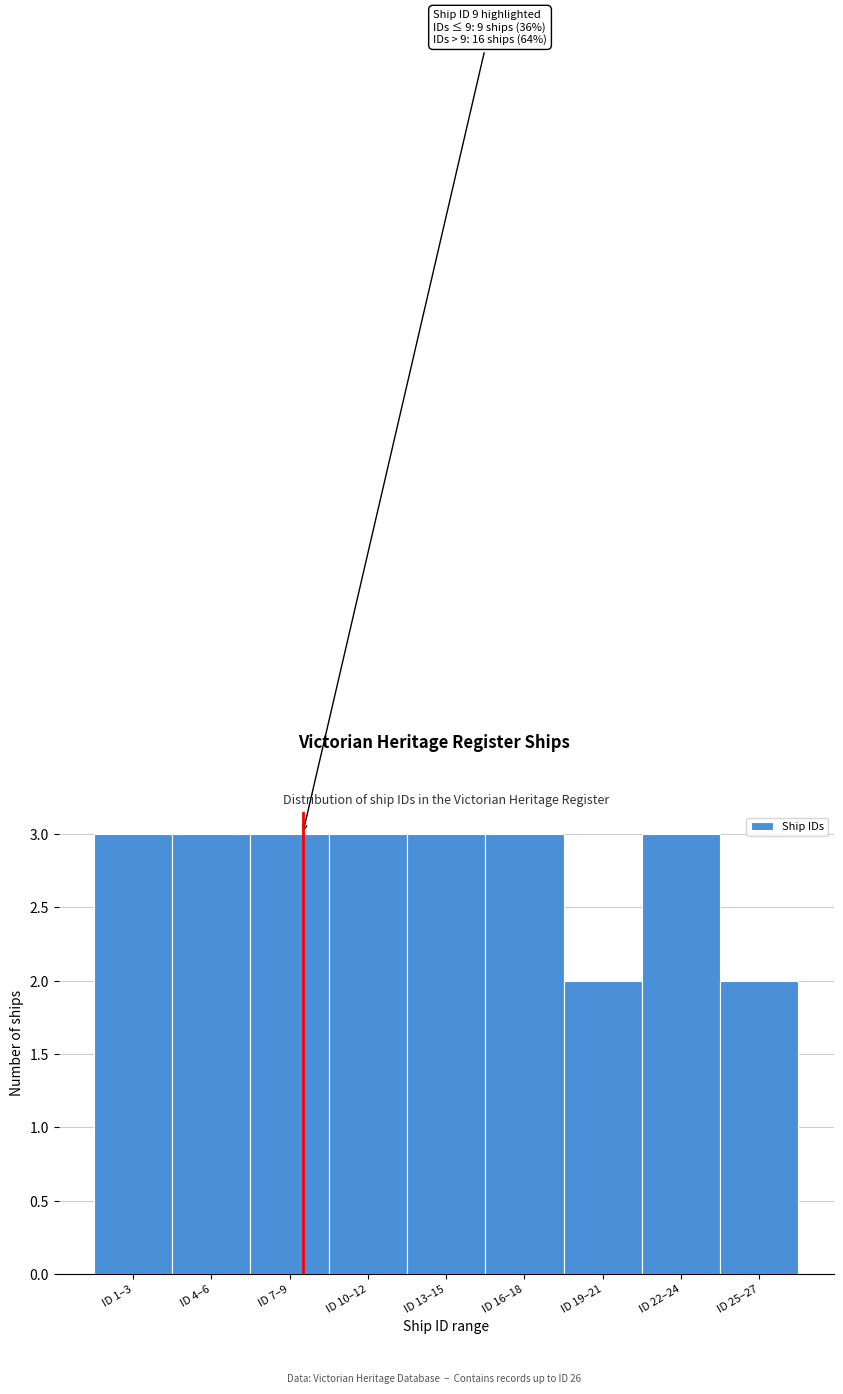

Reading left to right, what are all the values shown in this chart?

ID 1–3=3	ID 4–6=3	ID 7–9=3	ID 10–12=3	ID 13–15=3	ID 16–18=3	ID 19–21=2	ID 22–24=3	ID 25–27=2